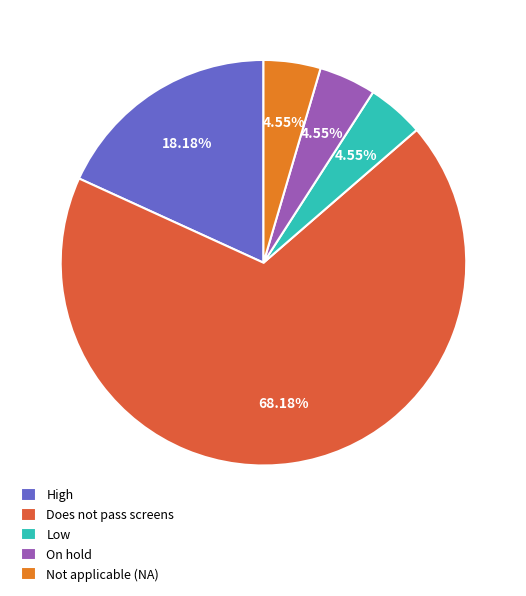

To the nearest percent, what is the difference between the largest and smallest slice percentages?

64%